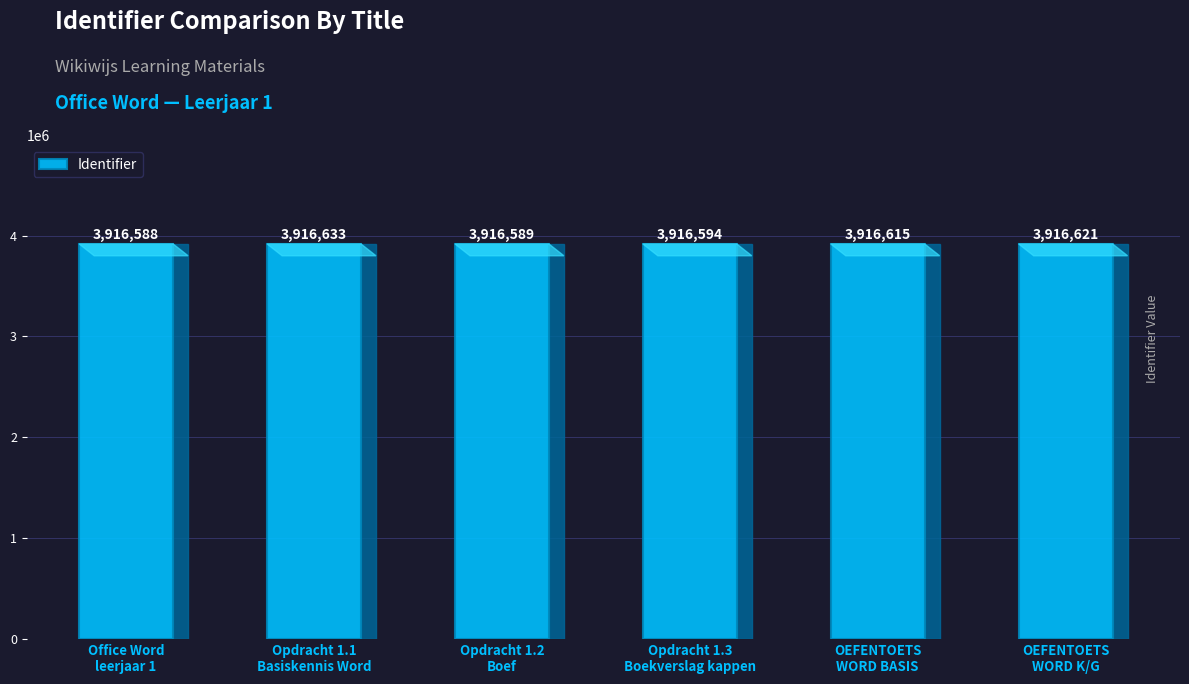

How many data points are less than 3916615?

3